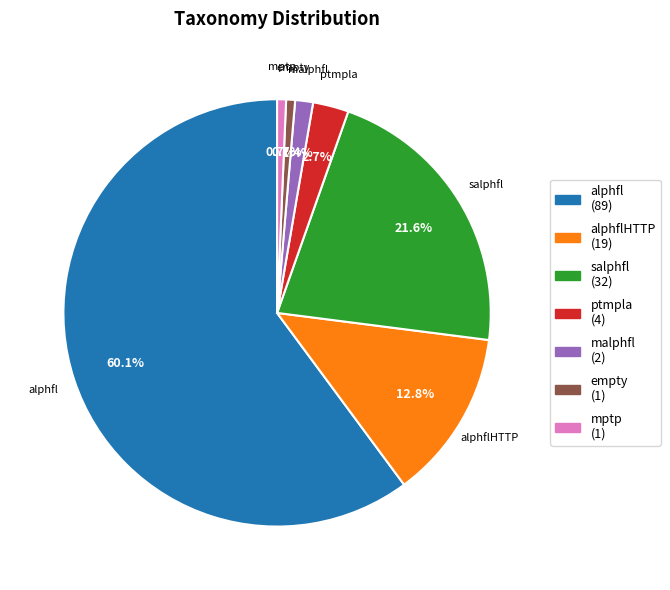

How many slices are in this pie chart?

7